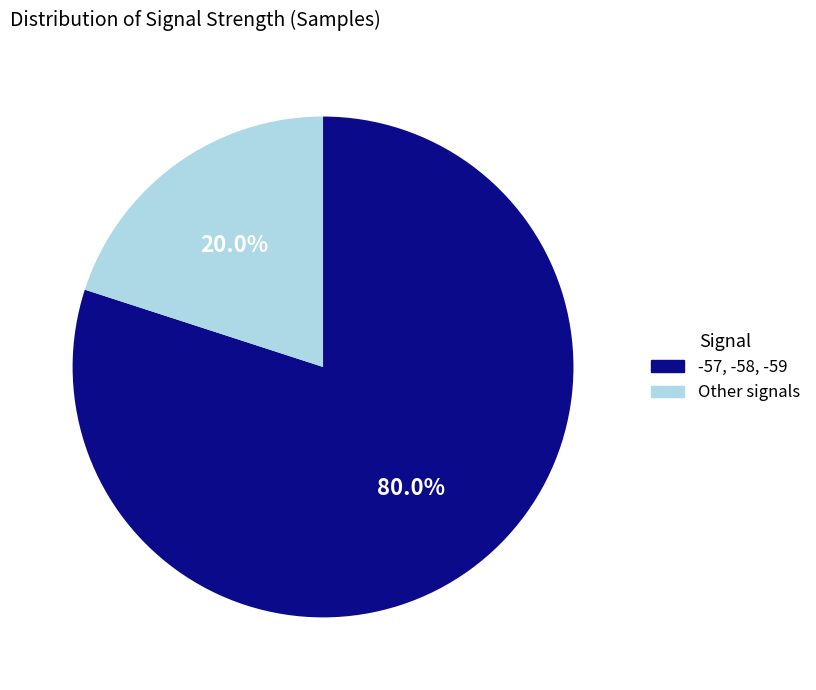

What percentage do Other signals and -57, -58, -59 together represent?

100.0%